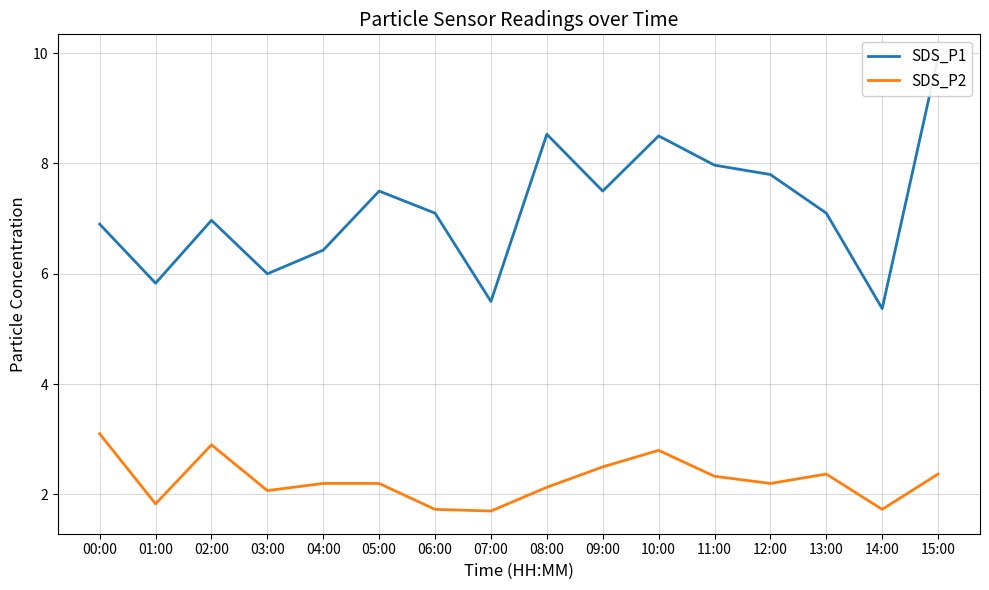

What are all the series names shown in the legend?

SDS_P1, SDS_P2